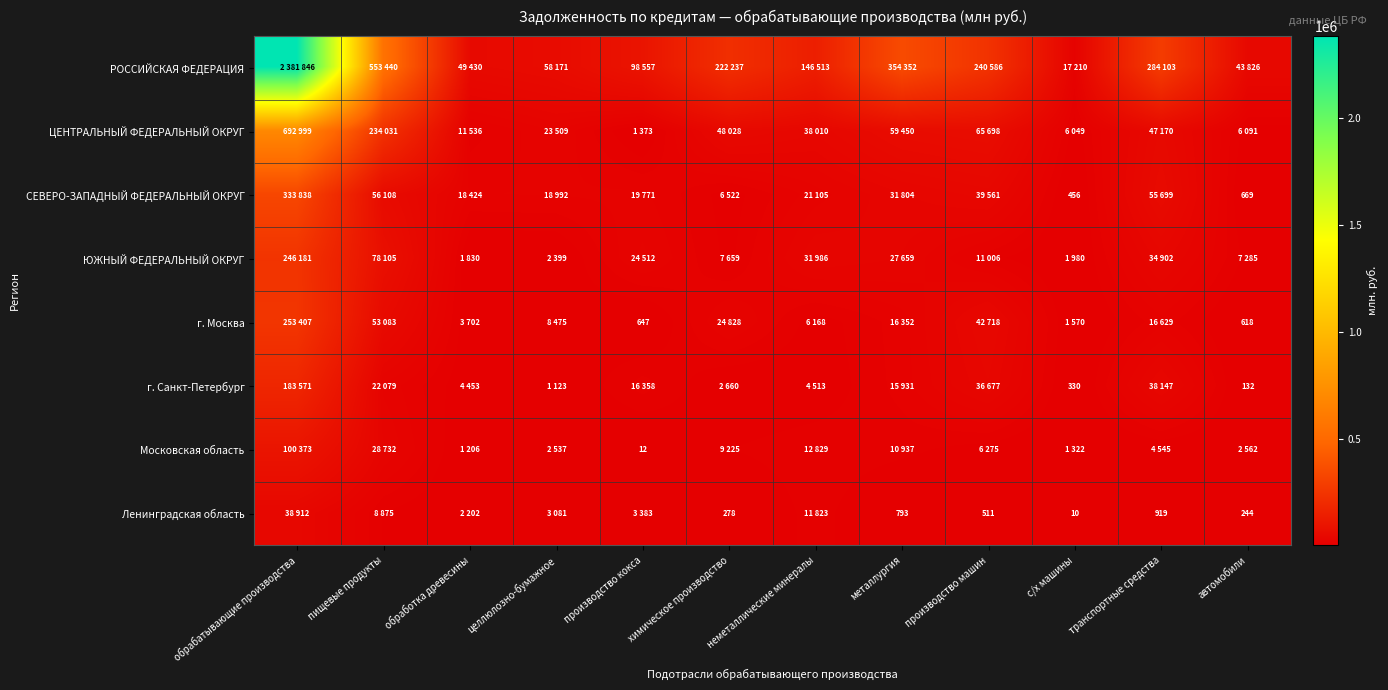

At which label does Московская область reach its minimum?

производство кокса